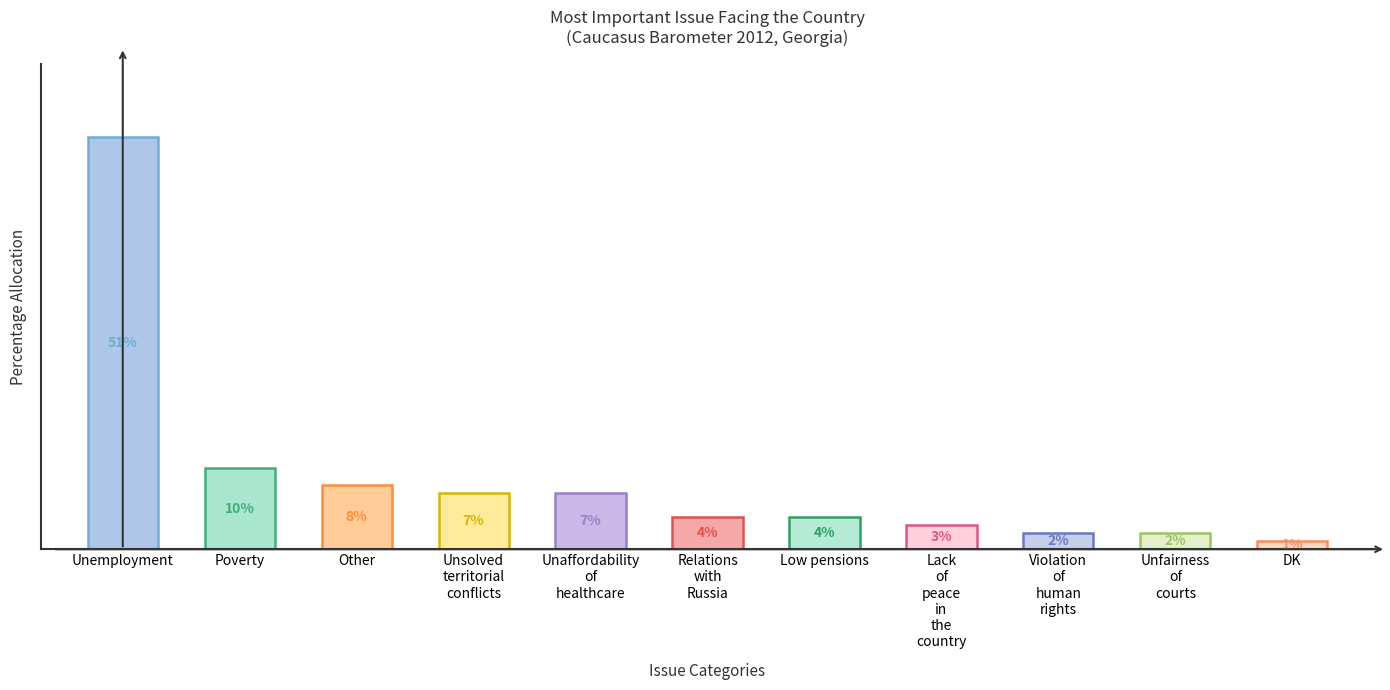

Which label corresponds to the smallest value in the chart?

DK